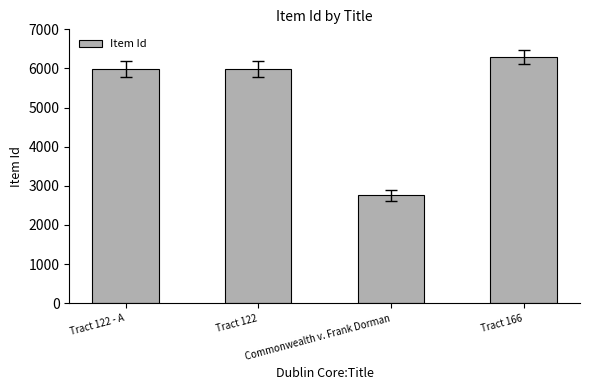

What is the difference between the values at Tract 166 and Tract 122?

296